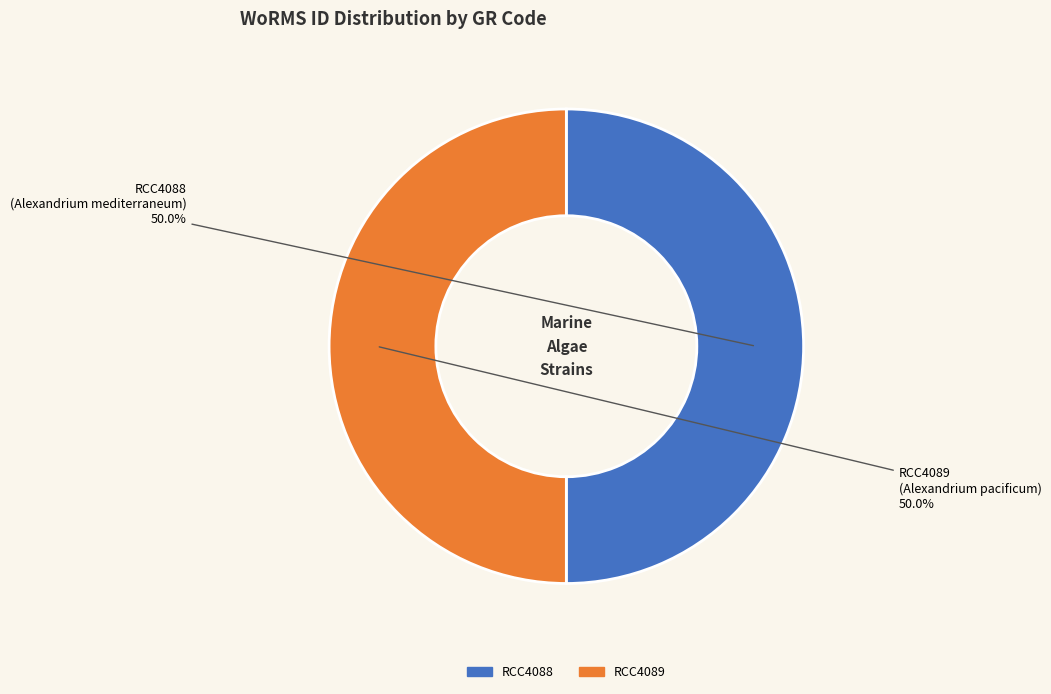

What percentage is the RCC4088 slice, to the nearest percent?

50%